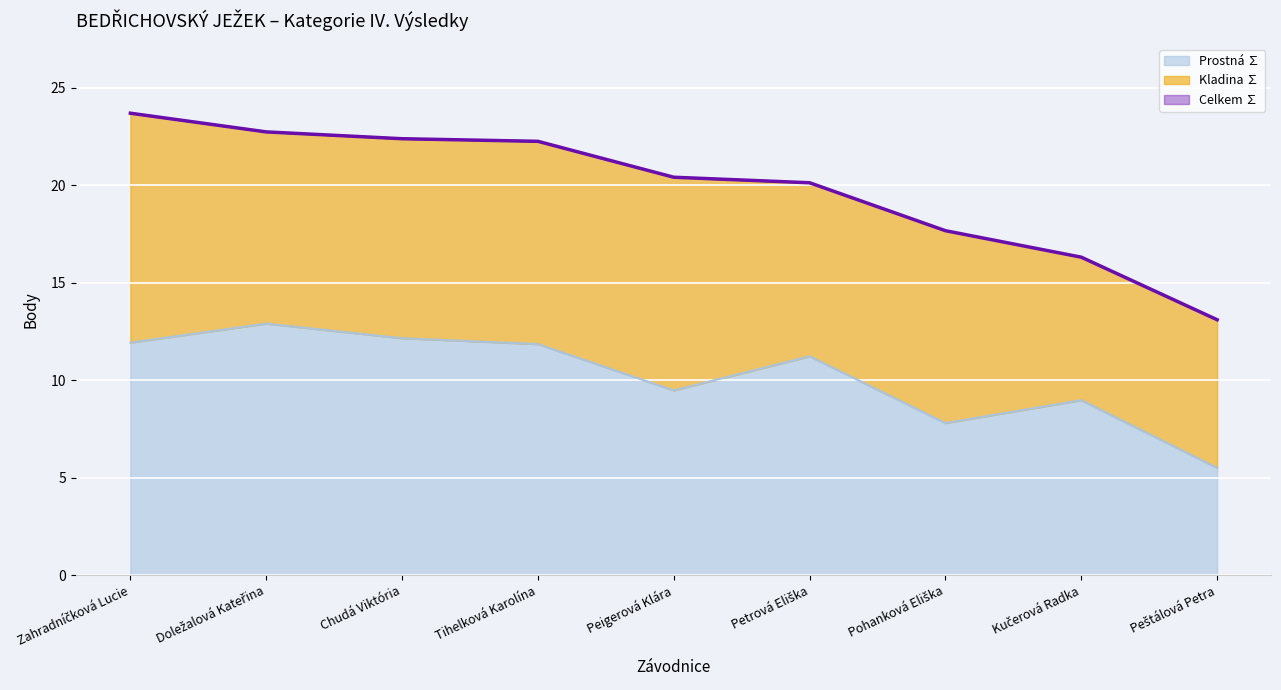

What is the sum of all Celkem ∑ values?

178.7